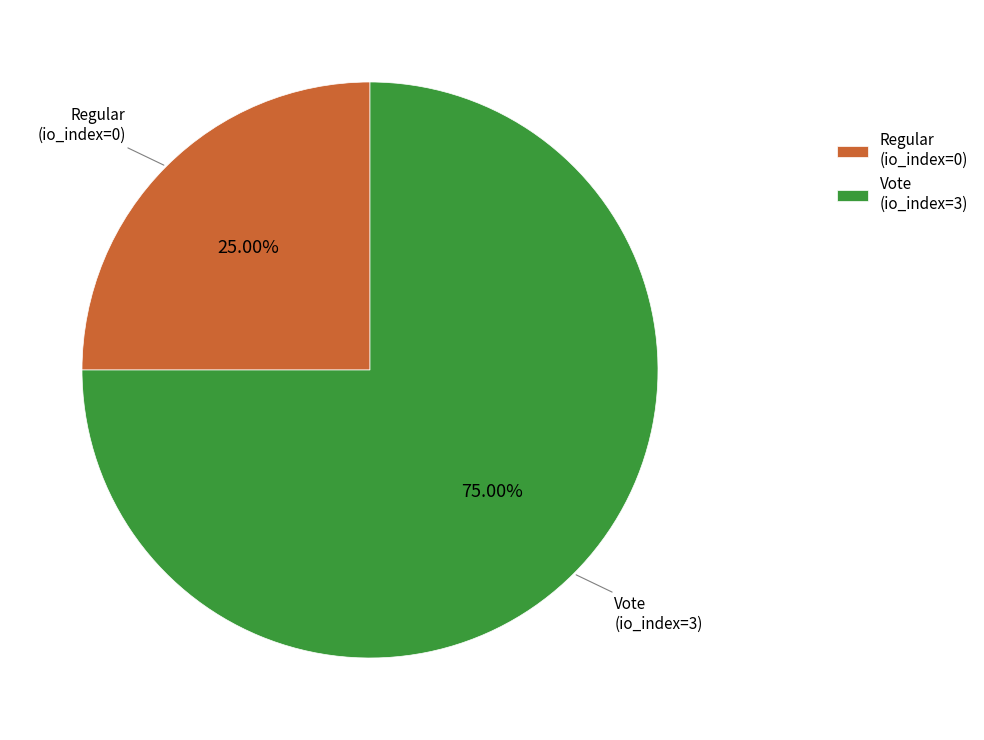

Between Regular (io_index=0) and Vote (io_index=3), which is larger?

Vote (io_index=3)